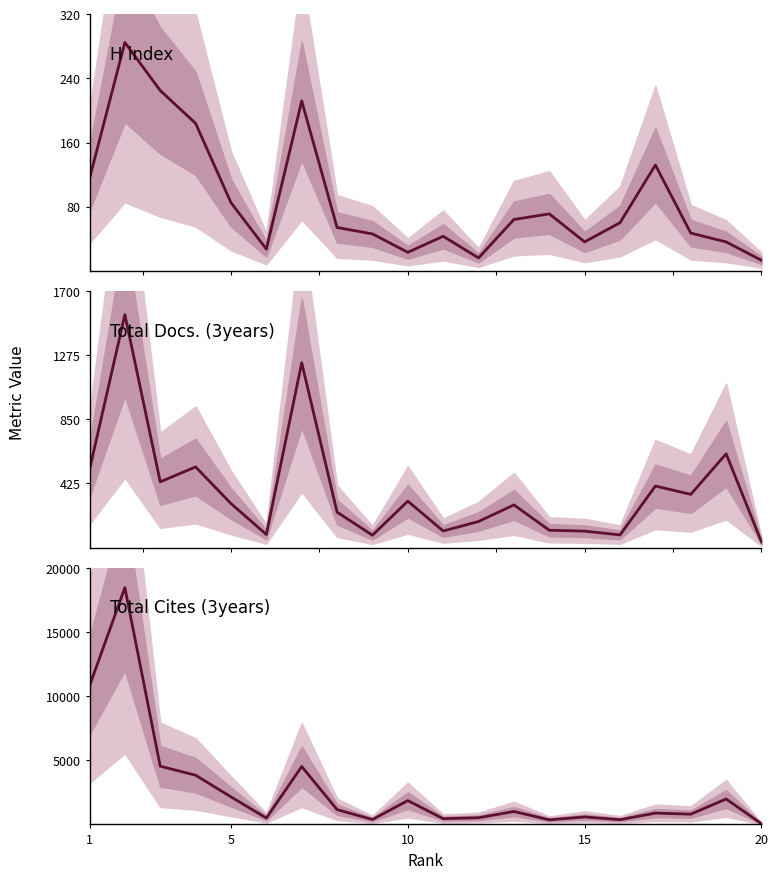

At how many categories does at least one series exceed 11014?

1